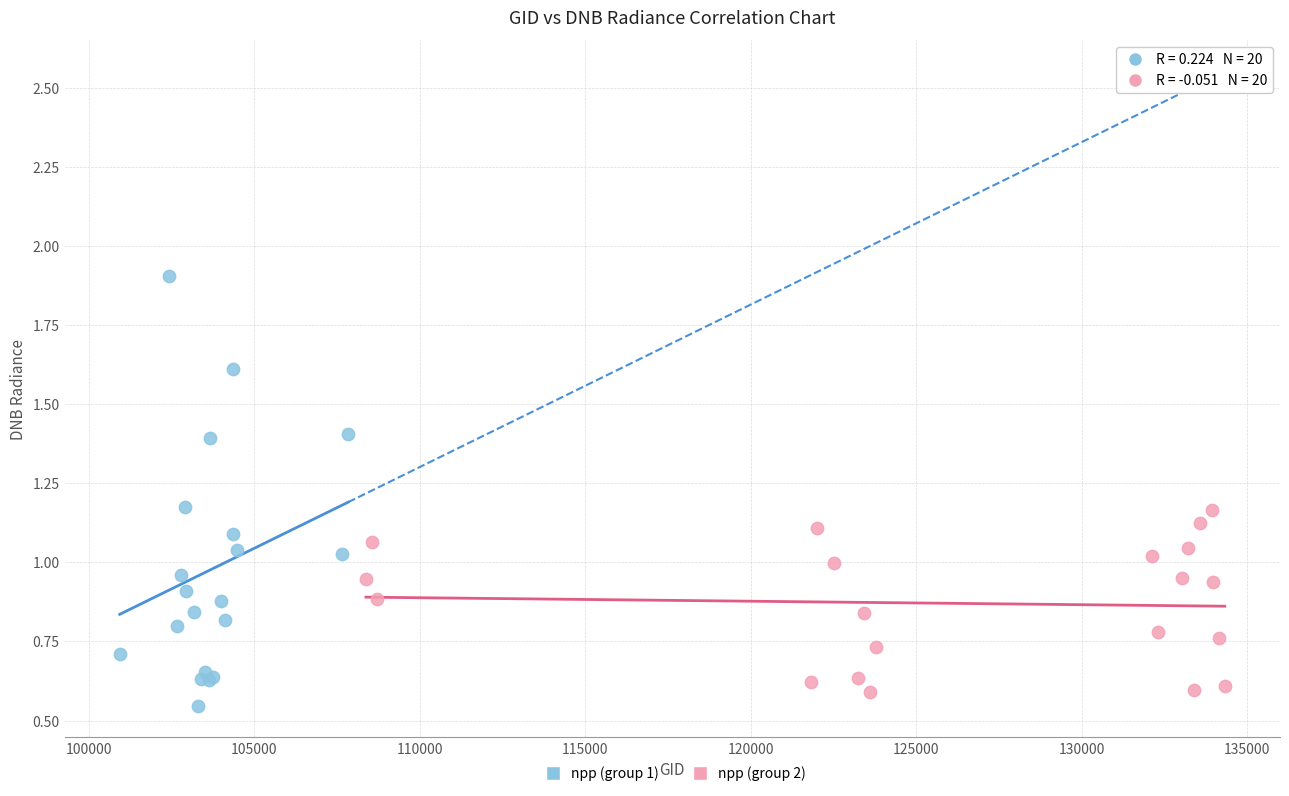

Which series has the widest spread of Y values?

npp (group 1)